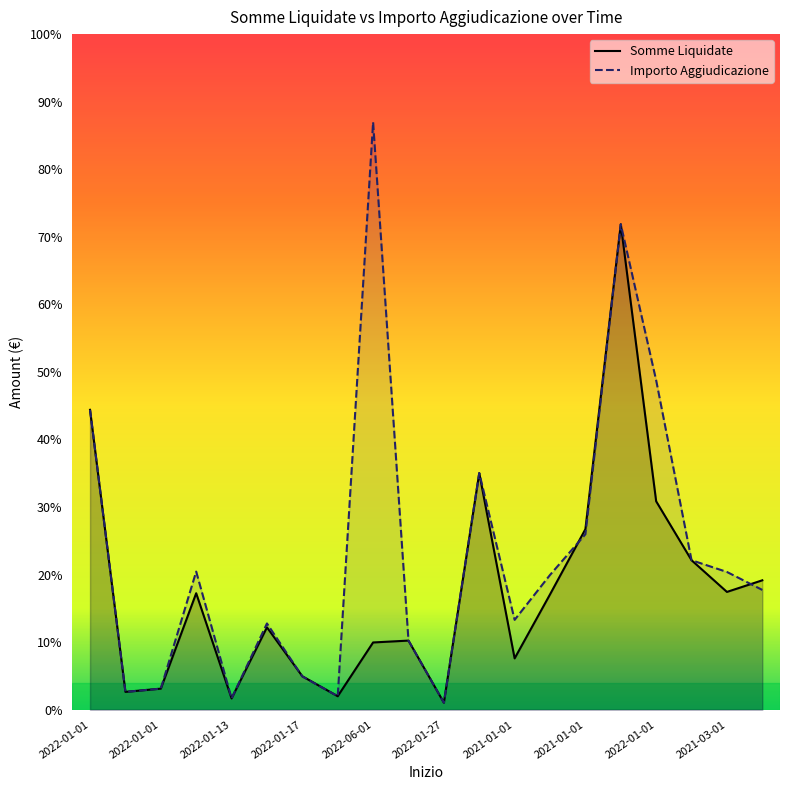

What are all the series names shown in the legend?

Somme Liquidate, Importo Aggiudicazione